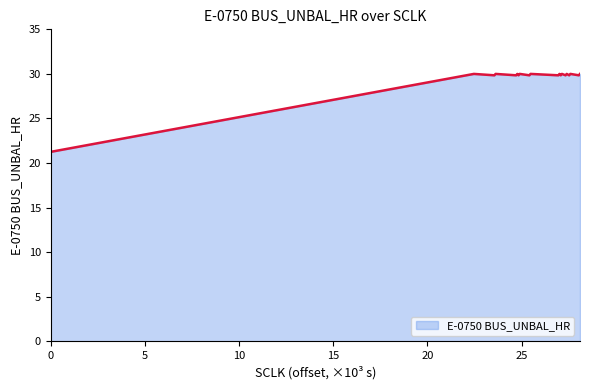

How many series are shown in this chart?

1